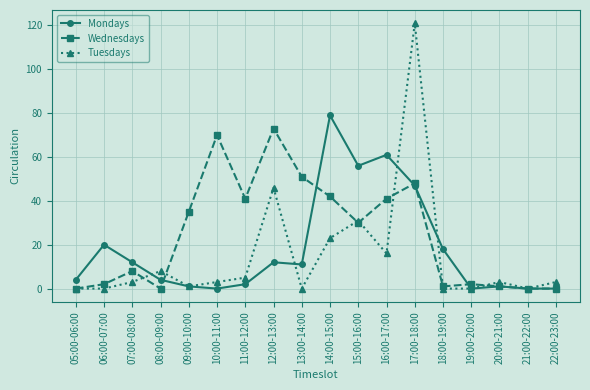

True or false: Tuesdays has a value of 82 at 21:00-22:00.

False